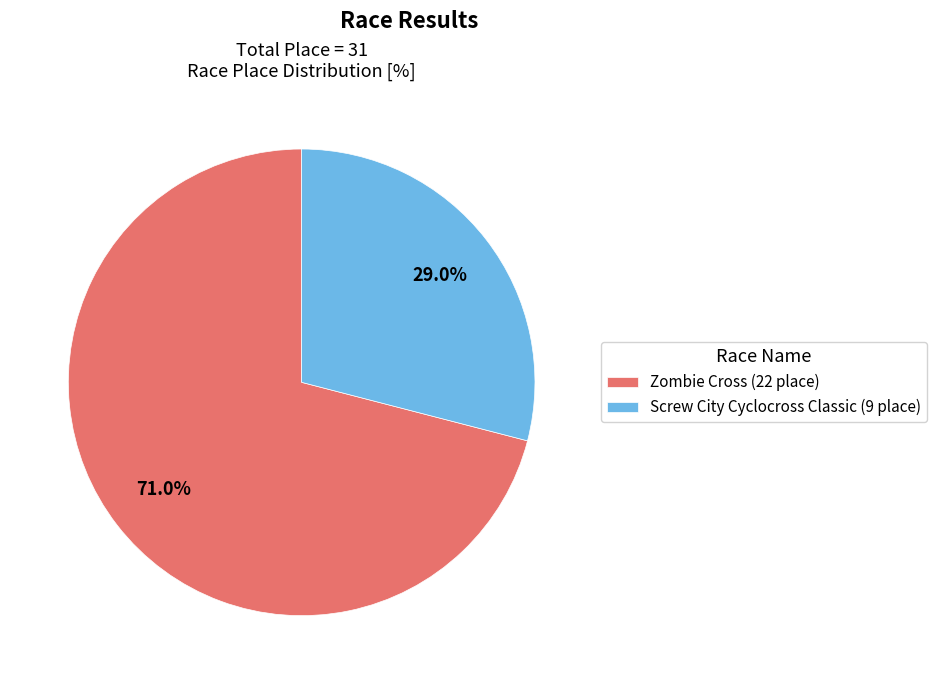

What is the ratio of the value at Zombie Cross to the value at Screw City Cyclocross Classic?

2.4